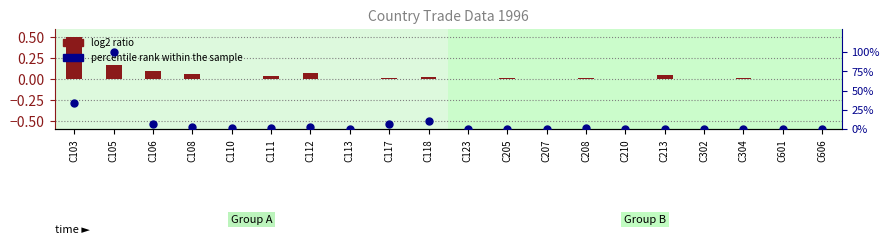

Which series has the largest total across all categories?

percentile rank within the sample